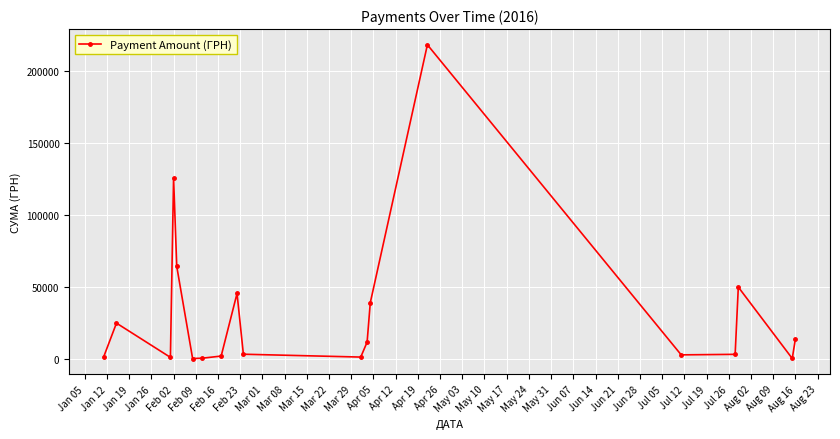

What is the average value?

31817.9